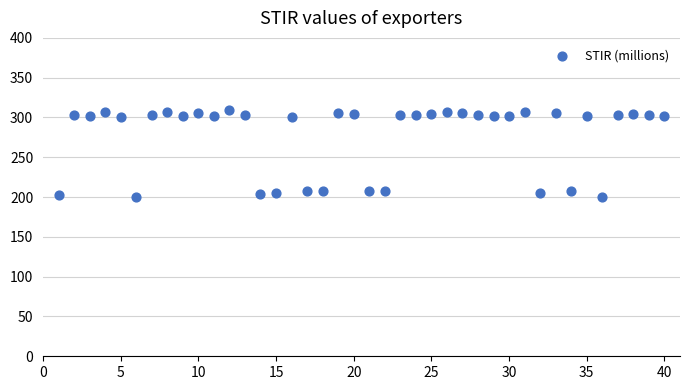

What is the range of Y values (max minus min)?

108.6